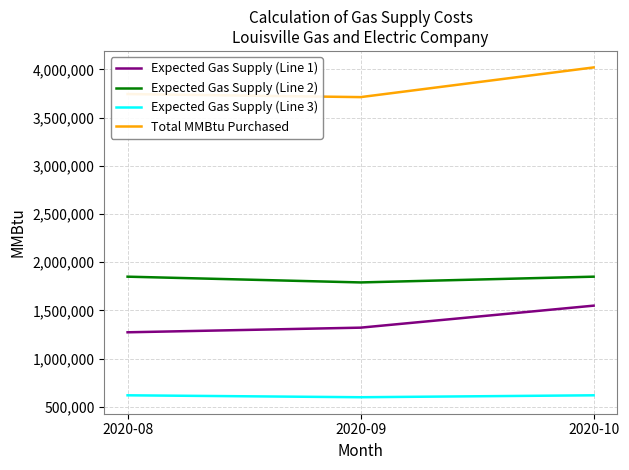

How many Total MMBtu Purchased values are between 3711679 and 4019517?

3